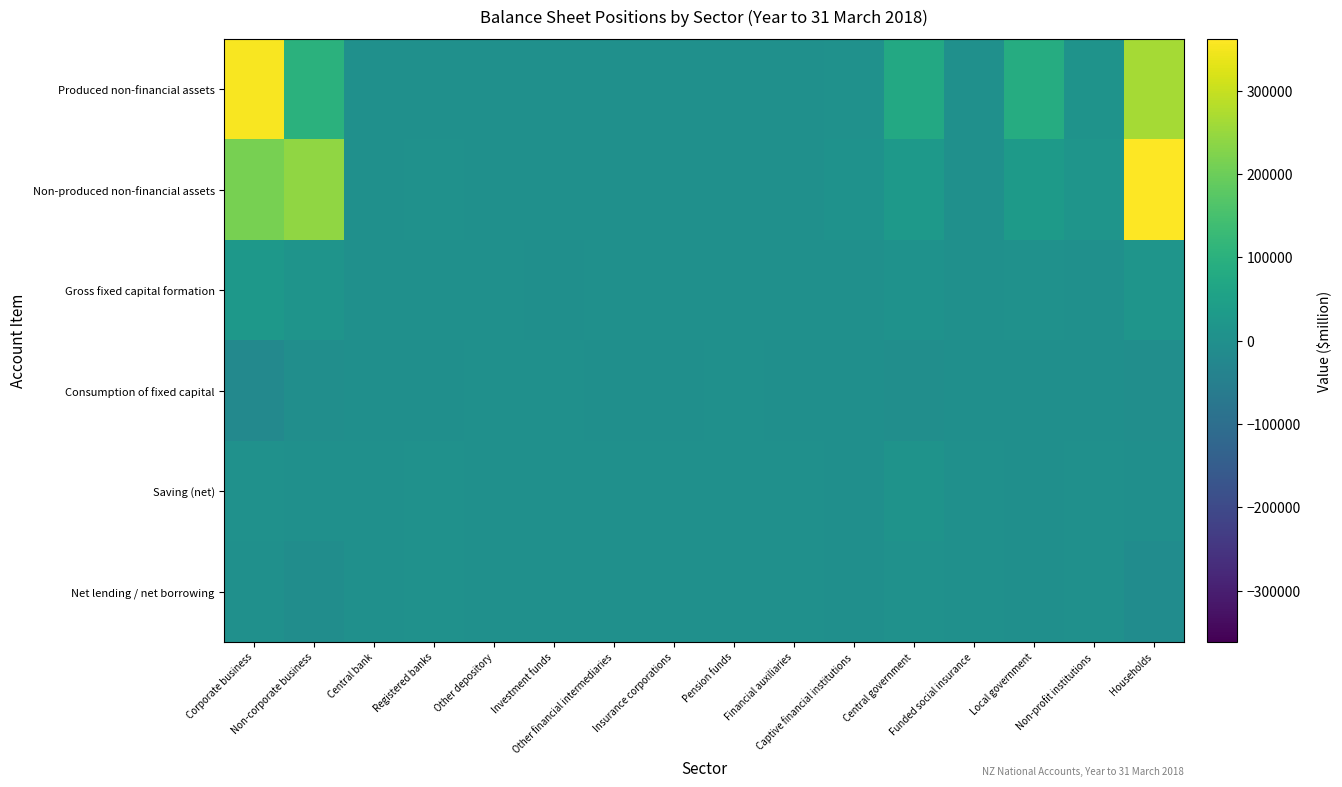

Reading left to right, list all the values displayed in this chart.

Produced non-financial assets: Corporate business=353852	Non-corporate business=99447	Central bank=113	Registered banks=2160	Other depository=110	Investment funds=0	Other financial intermediaries=1108	Insurance corporations=1064	Pension funds=38	Financial auxiliaries=1218	Captive financial institutions=4171	Central government=73709	Funded social insurance=303	Local government=85468	Non-profit institutions=9717	Households=264986
Non-produced non-financial assets: Corporate business=213057	Non-corporate business=242234	Central bank=0	Registered banks=5107	Other depository=20	Investment funds=0	Other financial intermediaries=324	Insurance corporations=306	Pension funds=58	Financial auxiliaries=1055	Captive financial institutions=8461	Central government=26822	Funded social insurance=159	Local government=32413	Non-profit institutions=14407	Households=507551
Gross fixed capital formation: Corporate business=25411	Non-corporate business=11333	Central bank=79	Registered banks=462	Other depository=0	Investment funds=-46	Other financial intermediaries=49	Insurance corporations=203	Pension funds=0	Financial auxiliaries=248	Captive financial institutions=1631	Central government=8225	Funded social insurance=73	Local government=3602	Non-profit institutions=460	Households=15055
Consumption of fixed capital: Corporate business=-22178	Non-corporate business=-3797	Central bank=-4	Registered banks=-494	Other depository=0	Investment funds=0	Other financial intermediaries=-185	Insurance corporations=-215	Pension funds=0	Financial auxiliaries=-170	Captive financial institutions=-486	Central government=-4314	Funded social insurance=-50	Local government=-1857	Non-profit institutions=-514	Households=-5536
Saving (net): Corporate business=5477	Non-corporate business=0	Central bank=304	Registered banks=3119	Other depository=312	Investment funds=603	Other financial intermediaries=270	Insurance corporations=670	Pension funds=345	Financial auxiliaries=273	Captive financial institutions=-548	Central government=10066	Funded social insurance=0	Local government=-37	Non-profit institutions=415	Households=-302
Net lending / net borrowing: Corporate business=103	Non-corporate business=-6695	Central bank=229	Registered banks=3158	Other depository=280	Investment funds=621	Other financial intermediaries=393	Insurance corporations=687	Pension funds=350	Financial auxiliaries=192	Captive financial institutions=-1649	Central government=4613	Funded social insurance=0	Local government=-314	Non-profit institutions=666	Households=-10532